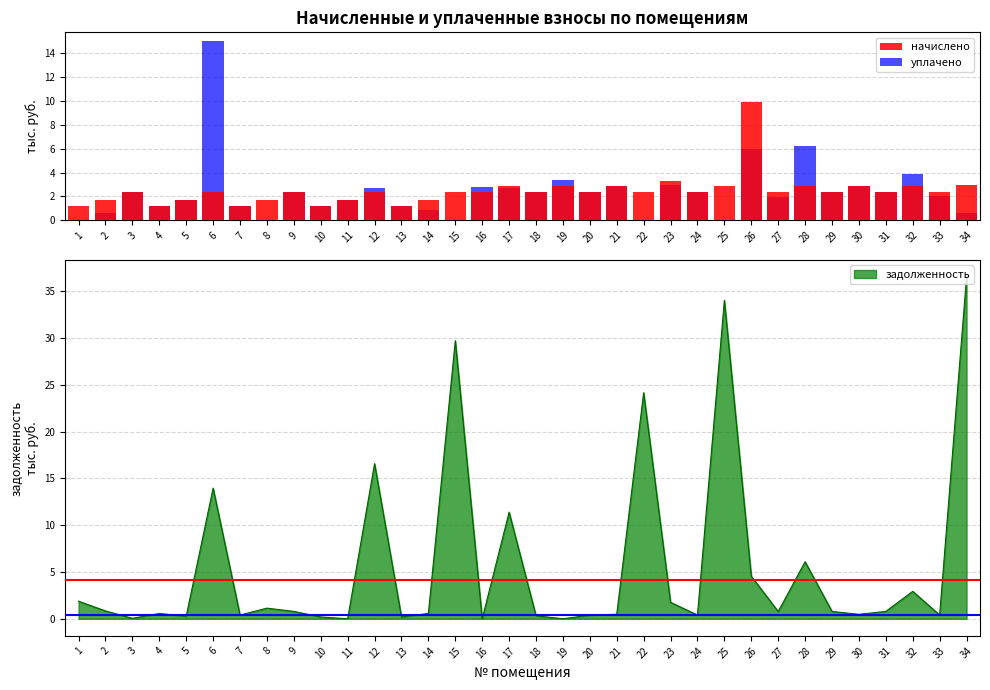

The начислено series shows 1.7 at 5. True or false?

True